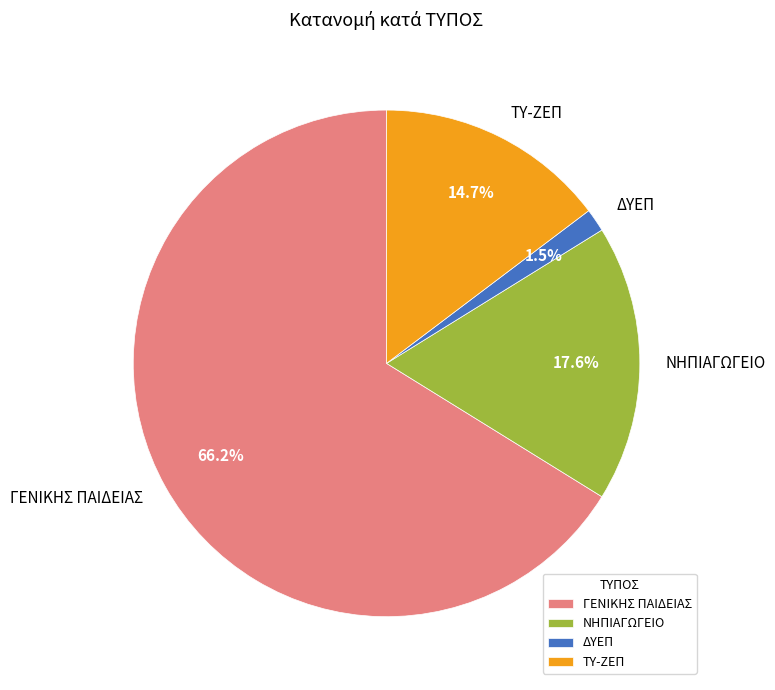

Is it true that ΓΕΝΙΚΗΣ ΠΑΙΔΕΙΑΣ is 66% of the pie?

True